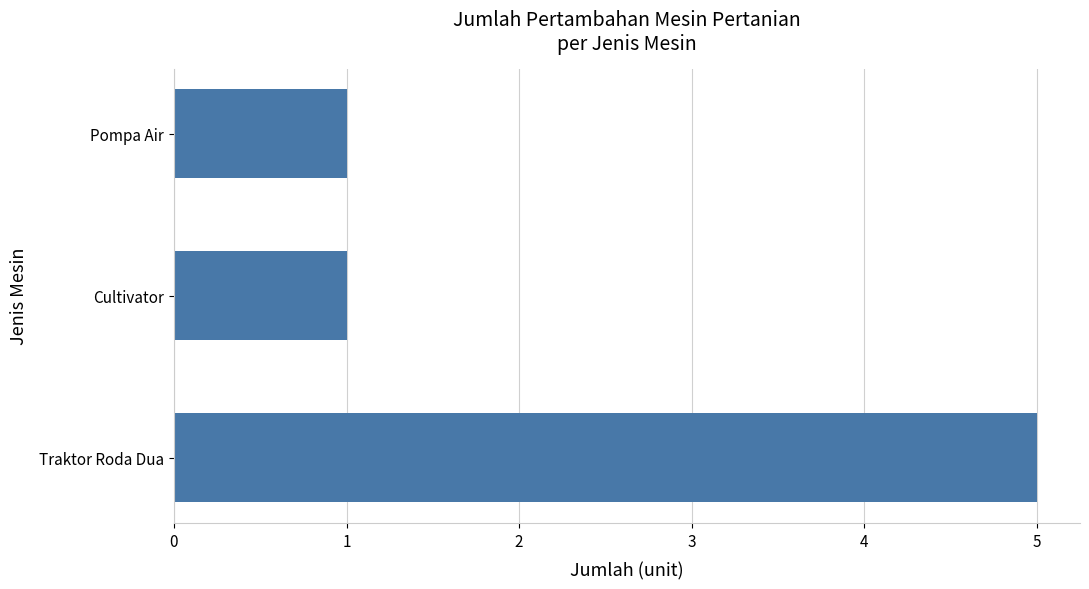

What is the change in value from Traktor Roda Dua to Cultivator?

-4